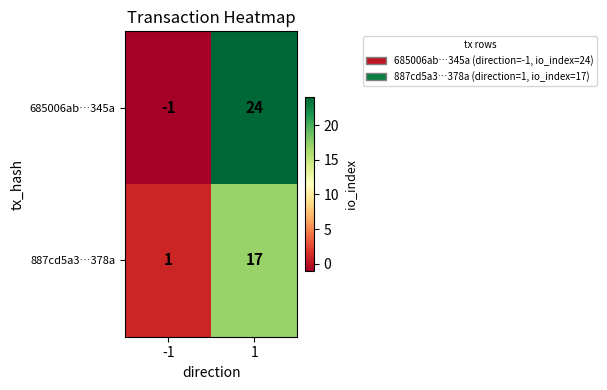

How many values in the 887cd5a3…378a series are below 17?

1